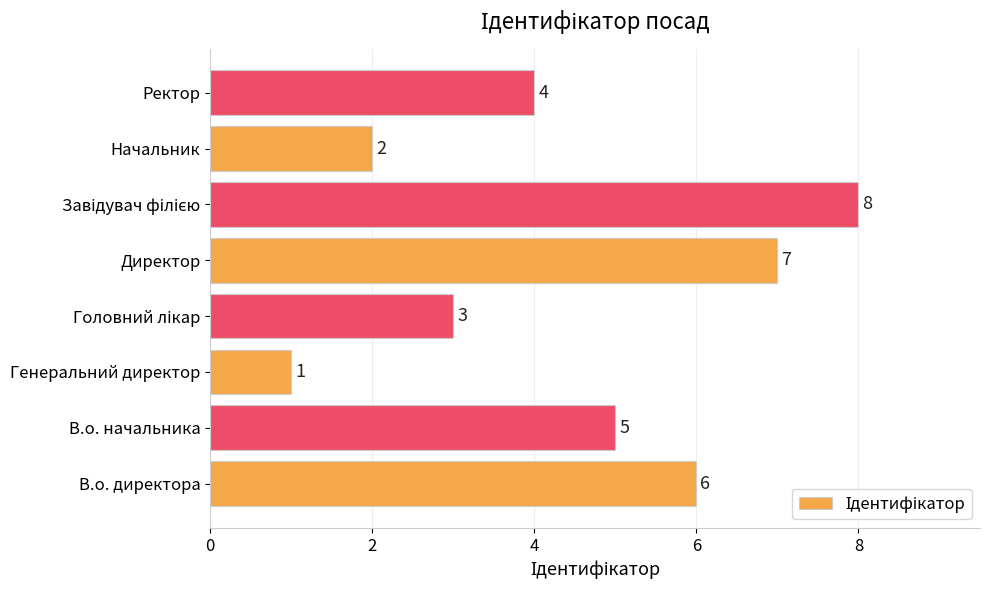

How many values are between 3 and 7?

5